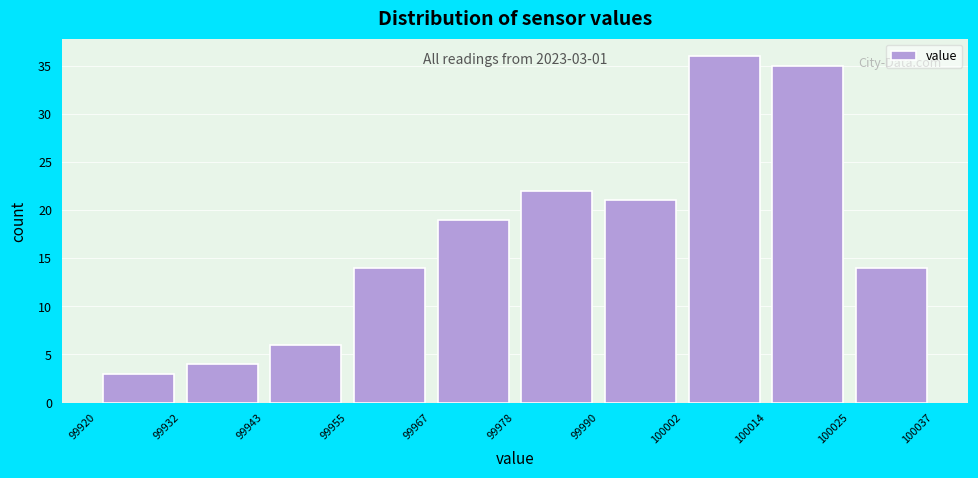

Over which range of the x-axis is the bar tallest?

100002 to 100014